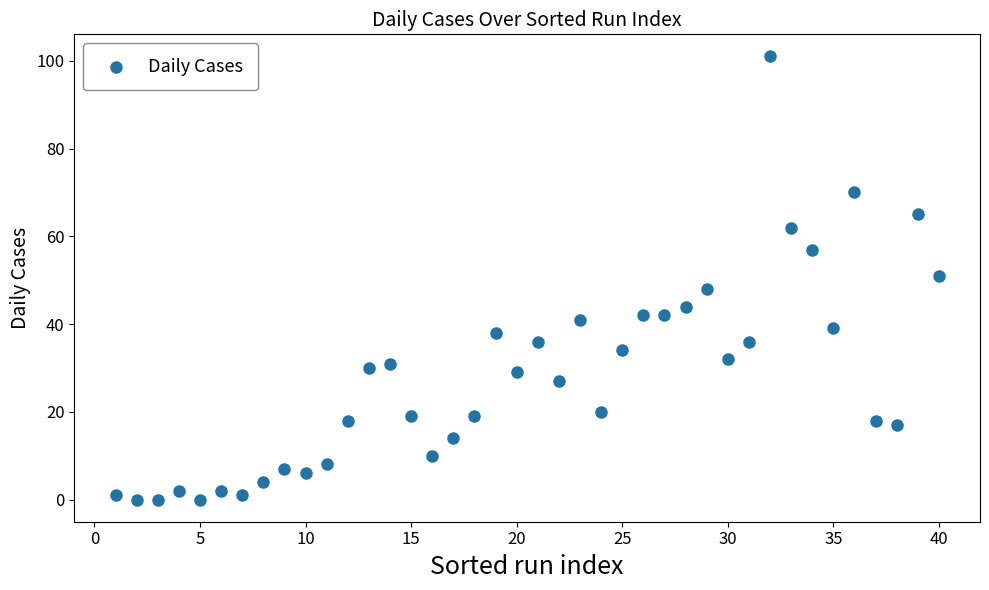

What is the range of X values (max minus min)?

39